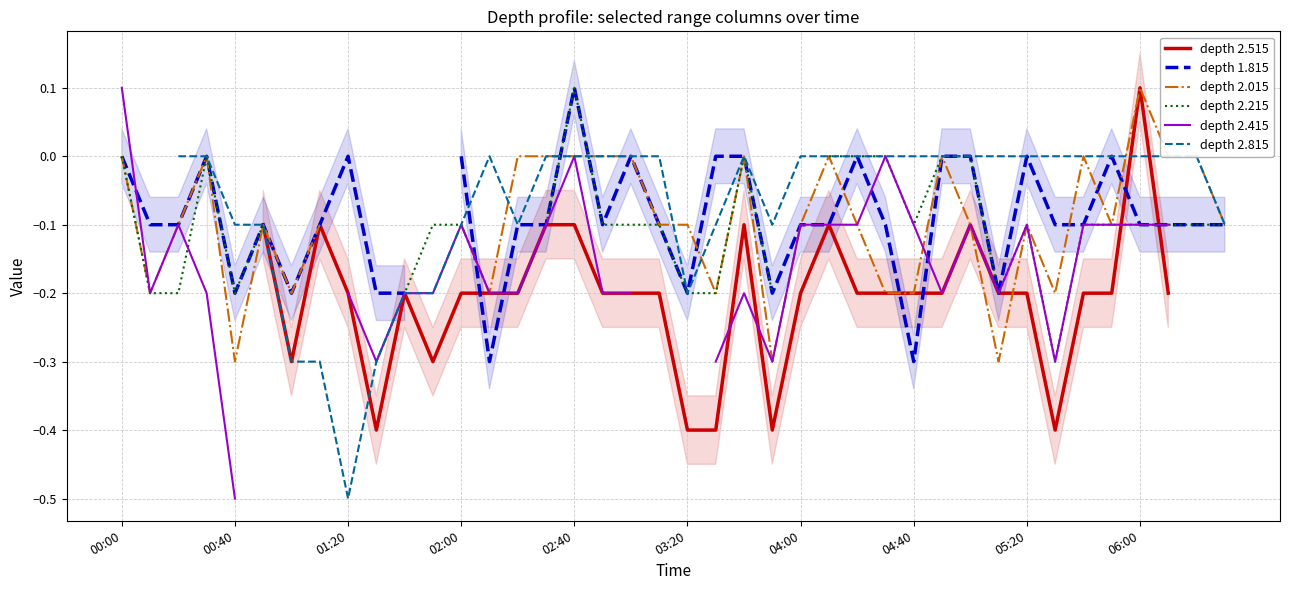

At which category does the chart reach its peak across all series?

06:00